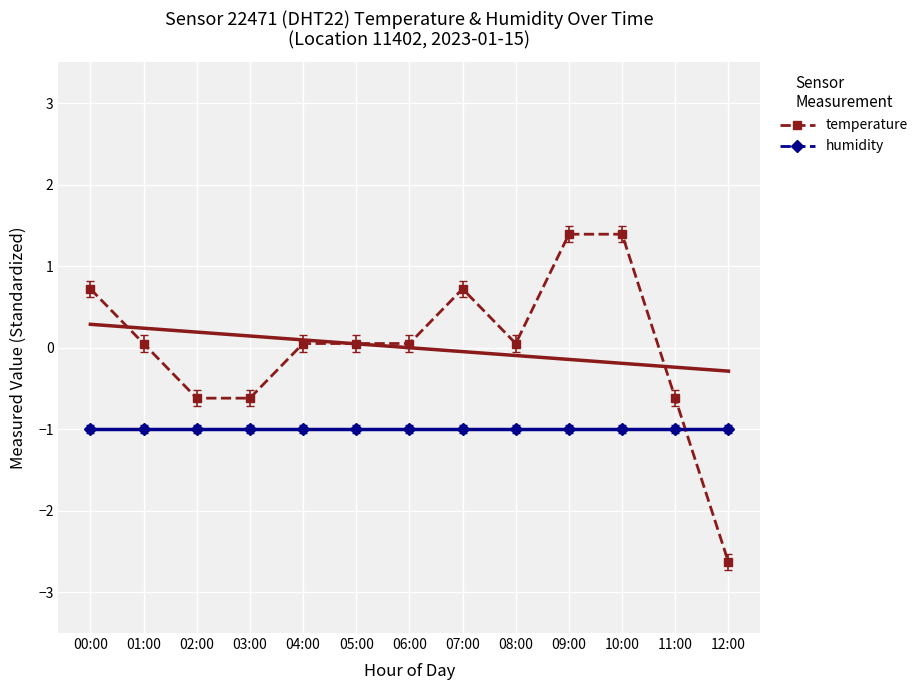

Reading right to left, transcribe all the data shown in this chart.

temperature: -2.6	-0.6	1.4	1.4	0.1	0.7	0.1	0.1	0.1	-0.6	-0.6	0.1	0.7
humidity: -1.0	-1.0	-1.0	-1.0	-1.0	-1.0	-1.0	-1.0	-1.0	-1.0	-1.0	-1.0	-1.0